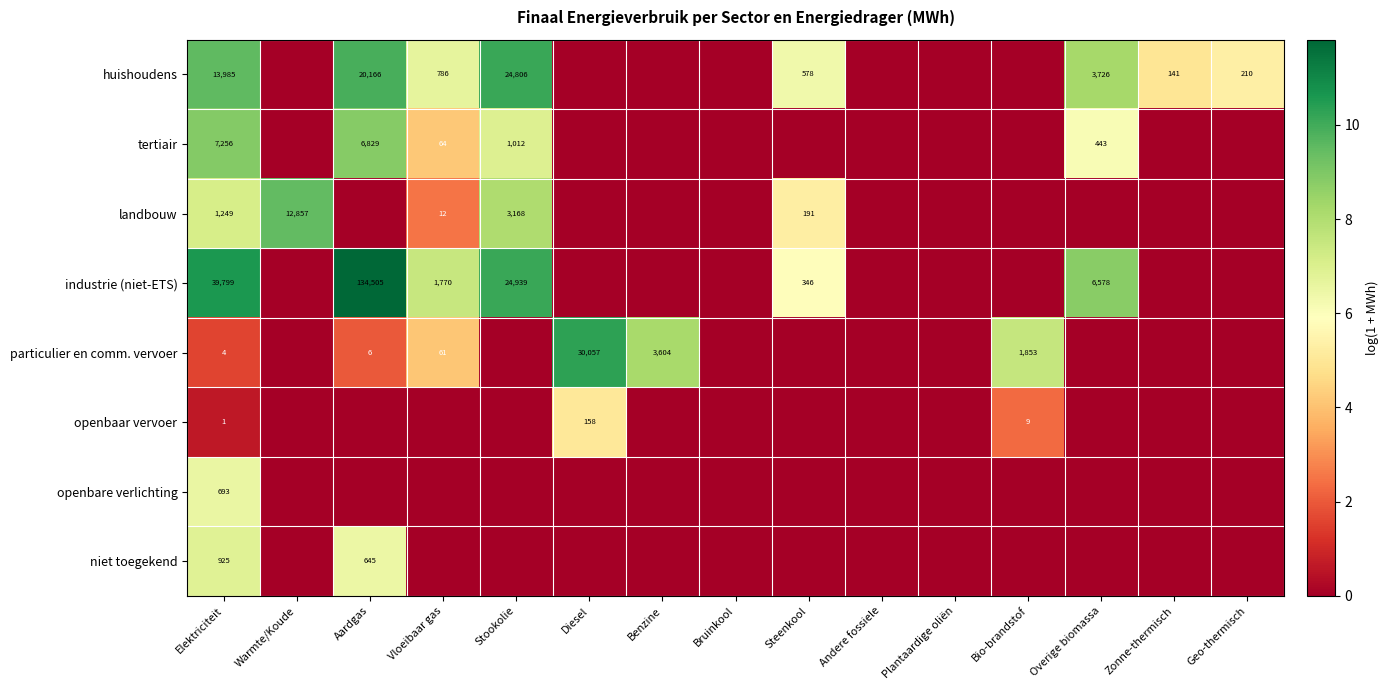

What is the spread (max minus min) of values at Elektriciteit?

39798